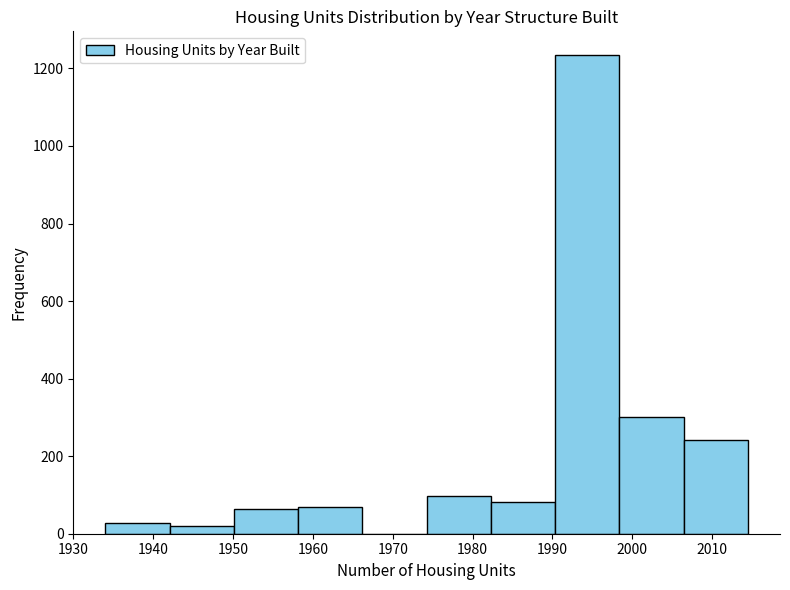

Which range on the x-axis has the tallest bar?

1990 to 1998